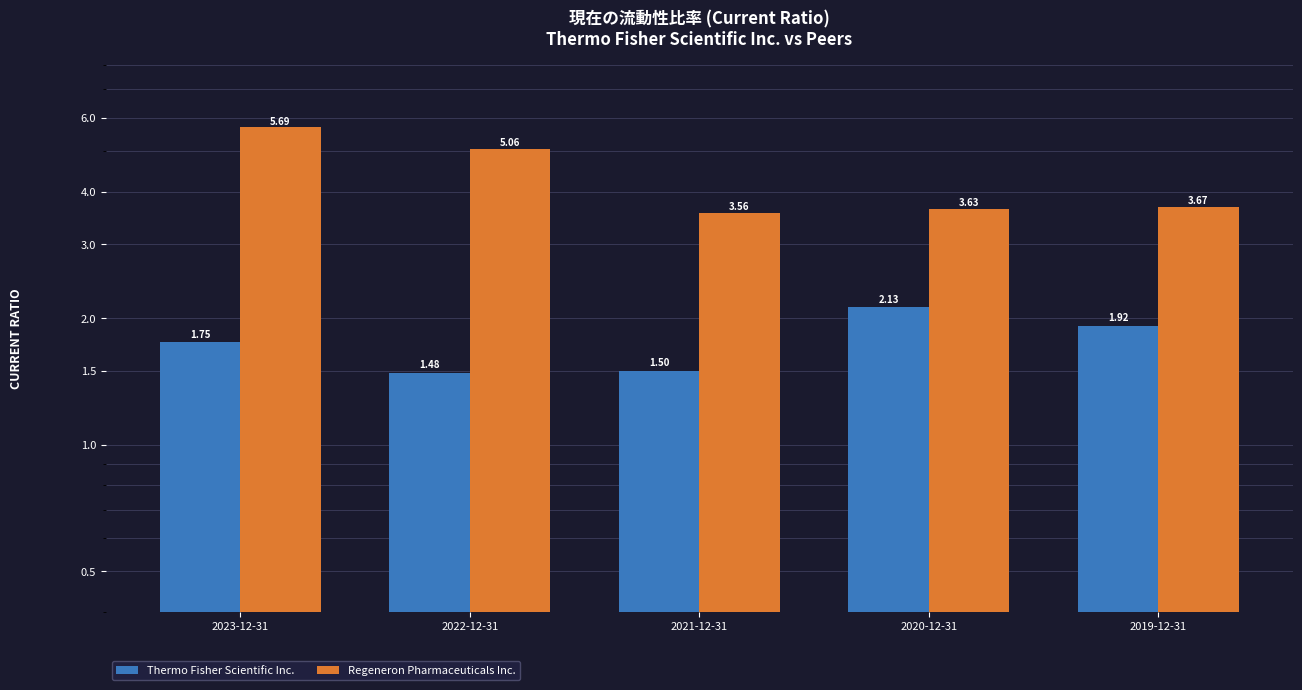

List the labels in order of Regeneron Pharmaceuticals Inc. value, largest first.

2023-12-31, 2022-12-31, 2019-12-31, 2020-12-31, 2021-12-31